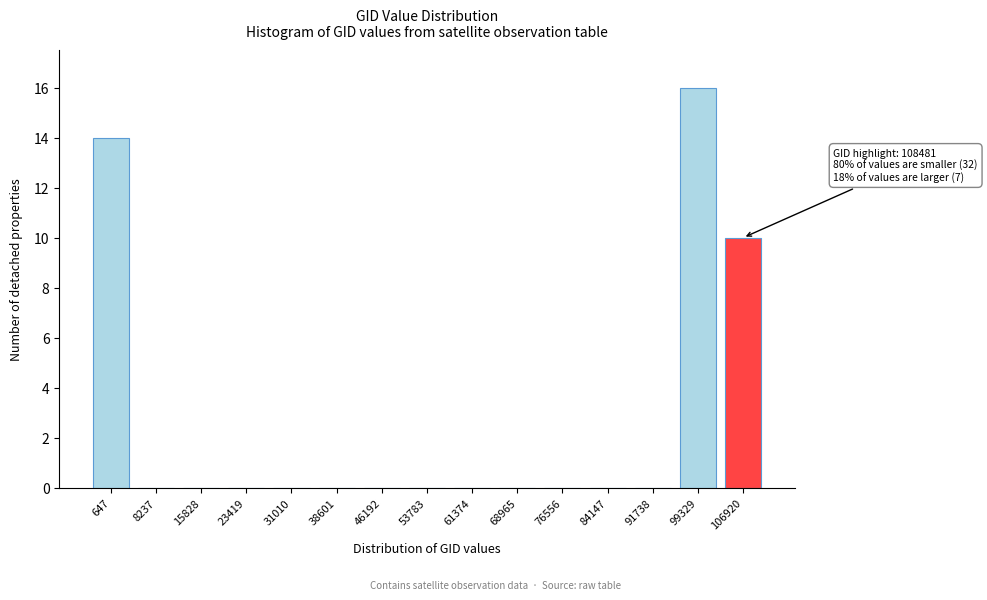

Reading right to left, what are all the values shown in this chart?

106920=10	99329=16	91738=0	84147=0	76556=0	68965=0	61374=0	53783=0	46192=0	38601=0	31010=0	23419=0	15828=0	8237=0	647=14